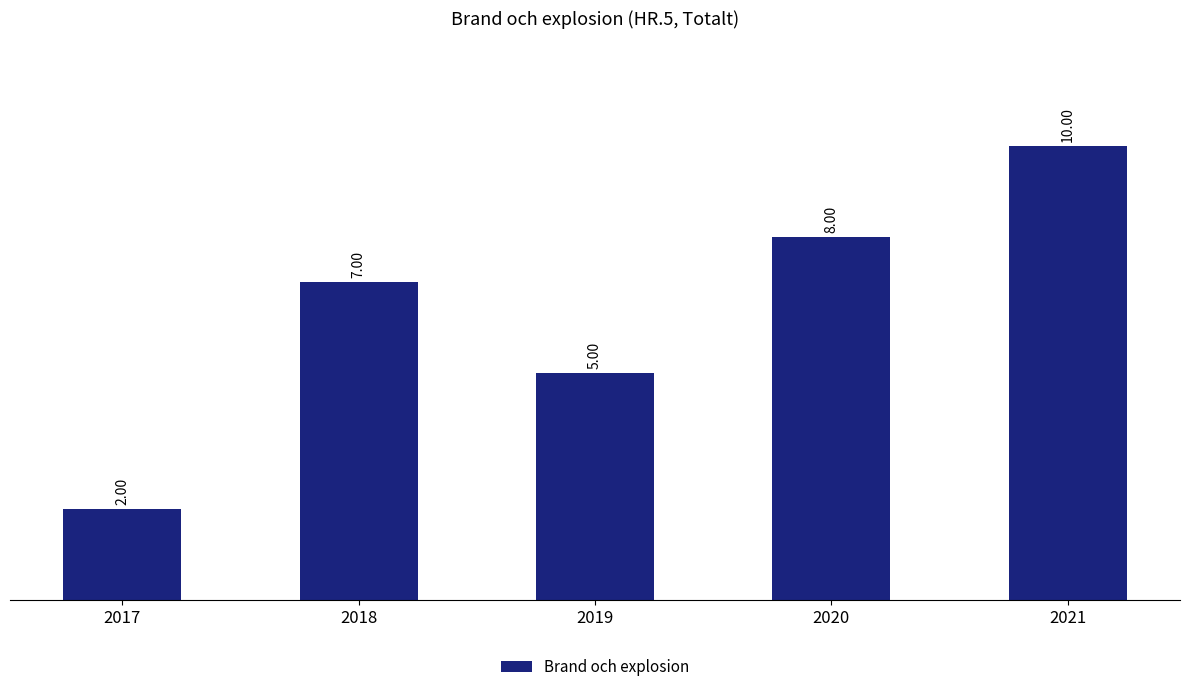

Reading right to left, what are all the values shown in this chart?

10	8	5	7	2